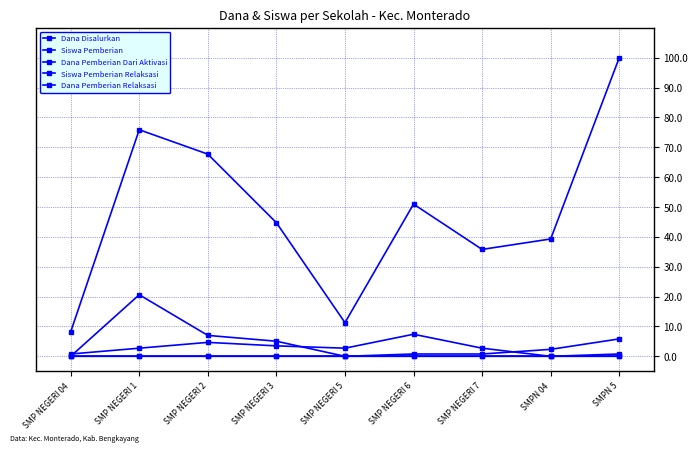

Does the chart have visible grid lines?

Yes